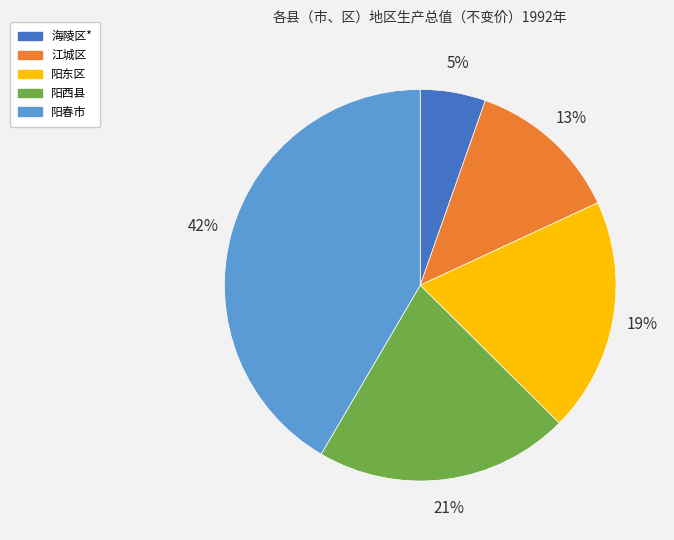

What is the ratio of the value at 江城区 to the value at 阳东区?

0.7